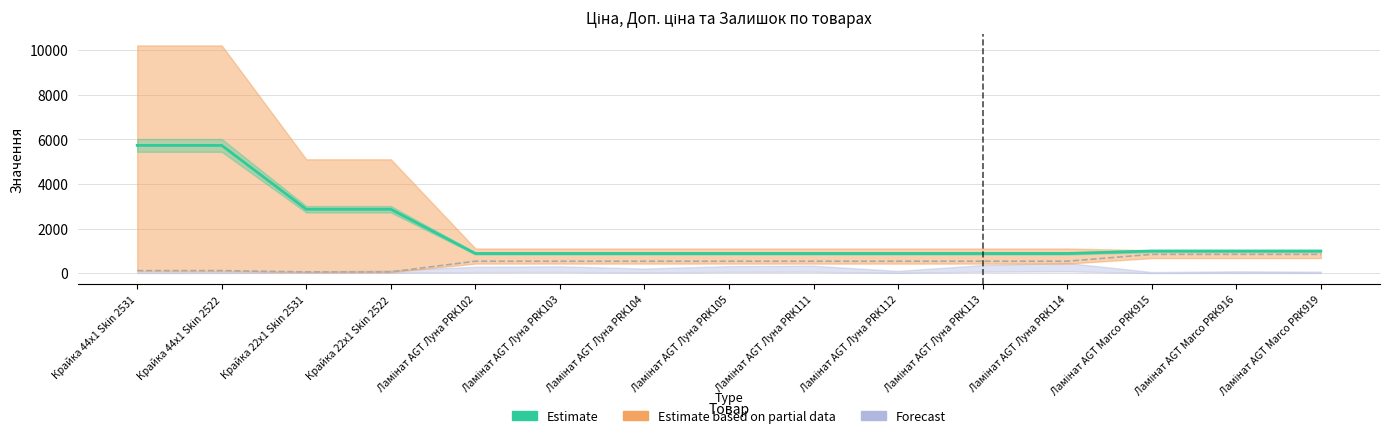

What is the difference between the maximum and minimum values?

4842.4